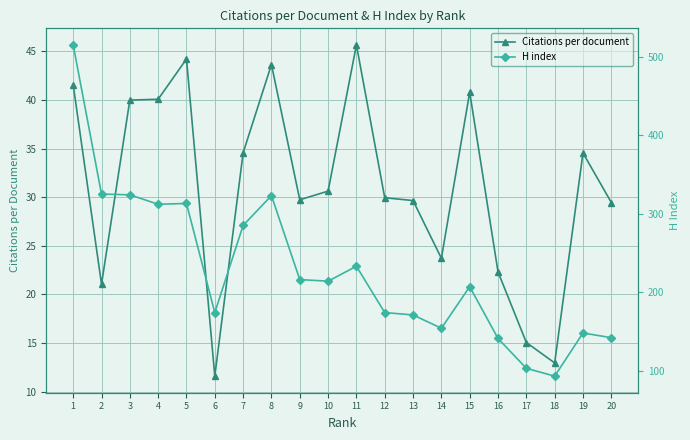

How many series are shown in this chart?

2